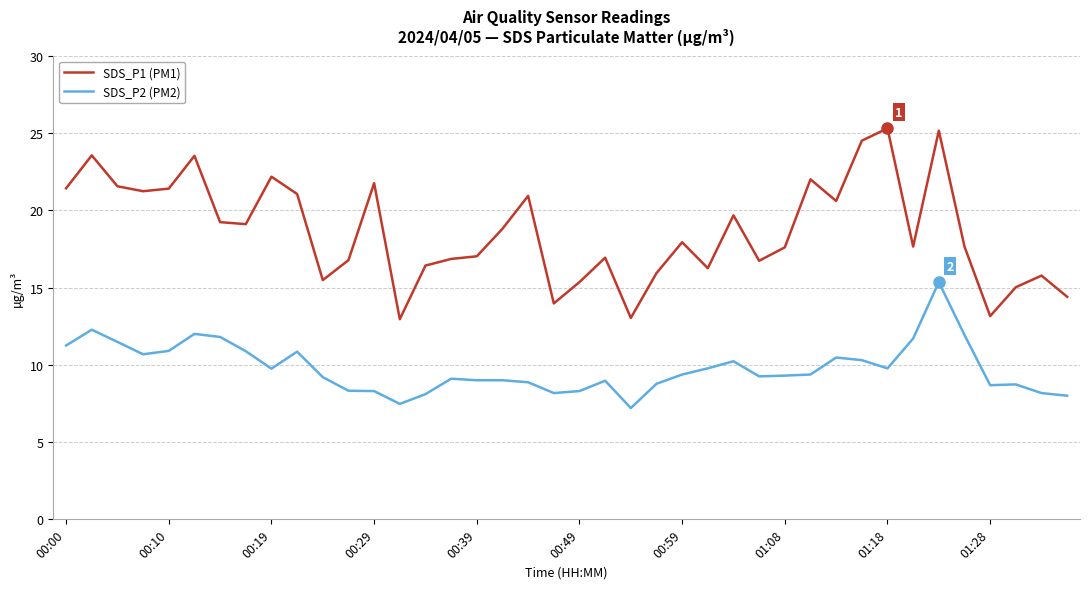

Rank the series by their average value, from lowest to highest.

SDS_P2 (PM2), SDS_P1 (PM1)